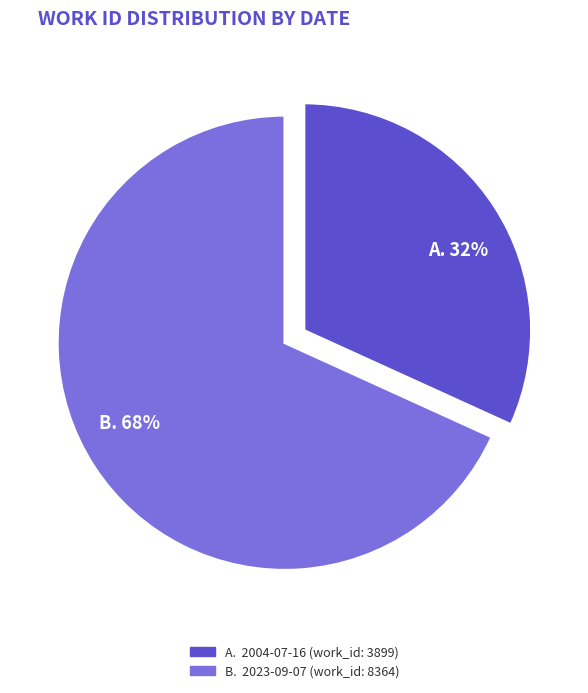

Does any single category account for the majority?

Yes